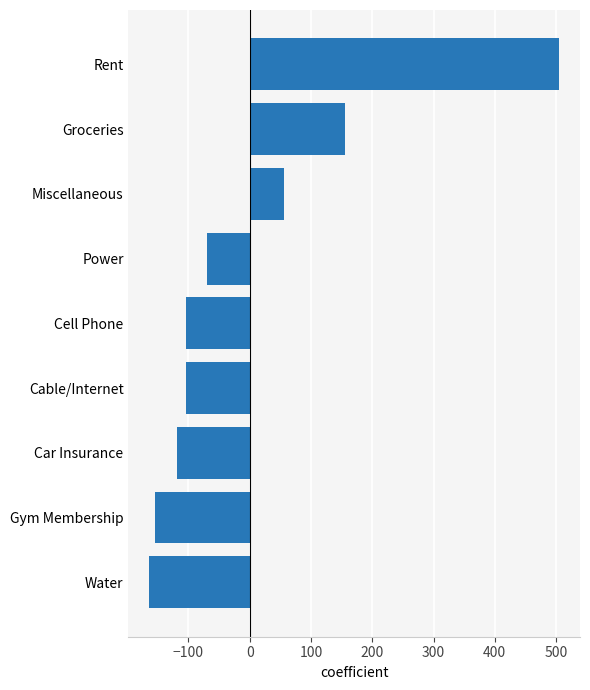

Which category has the highest value across all series?

Rent